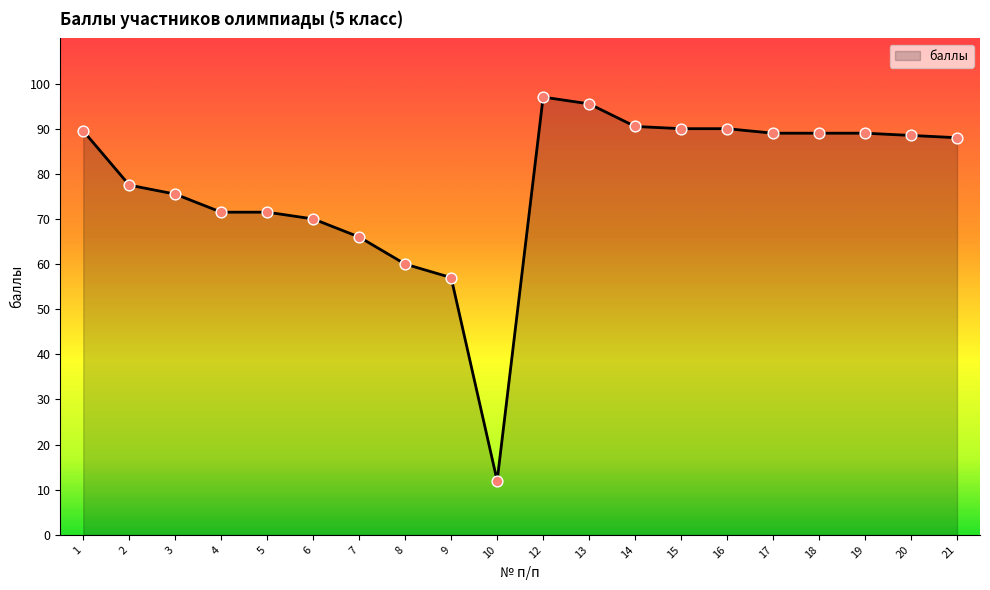

What is the ratio of the value at 4 to the value at 7?

1.1